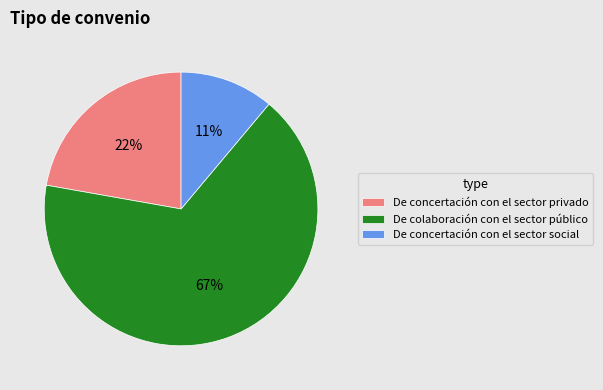

To the nearest percent, what is the combined percentage of De colaboración con el sector público and De concertación con el sector privado?

89%